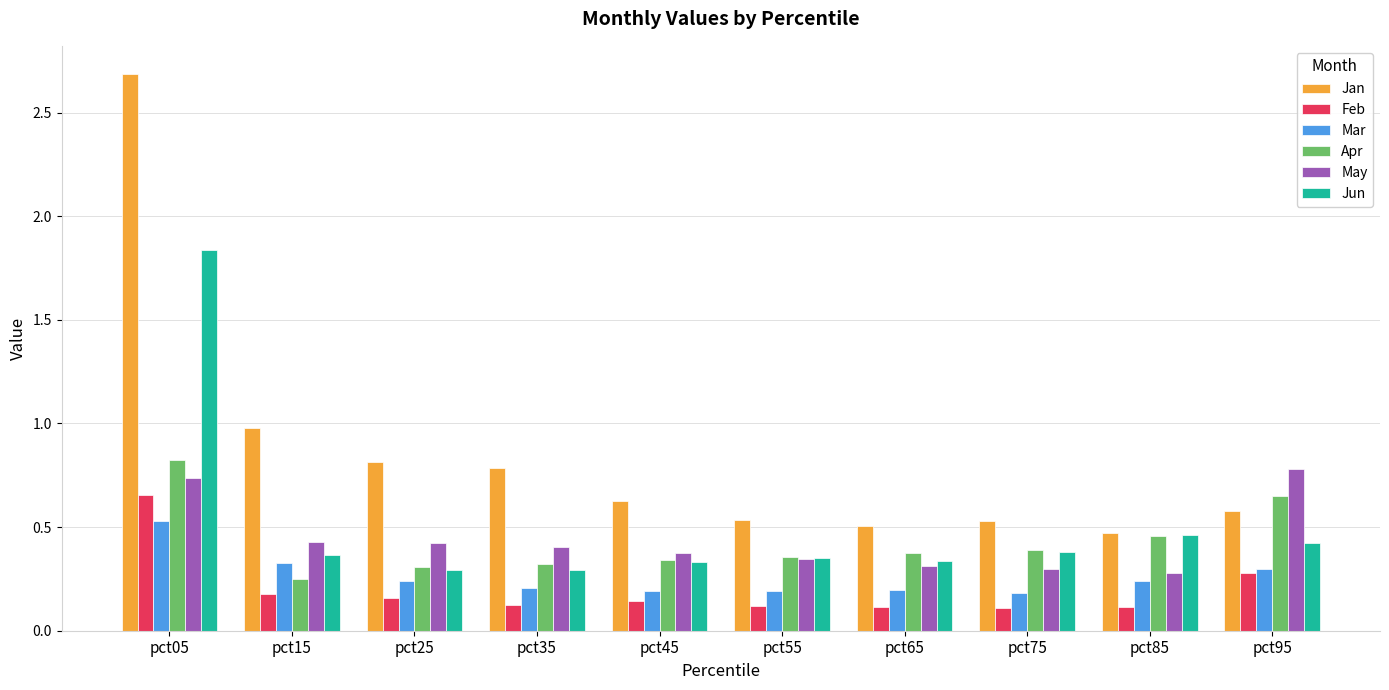

Which category has the highest value across all series?

pct05